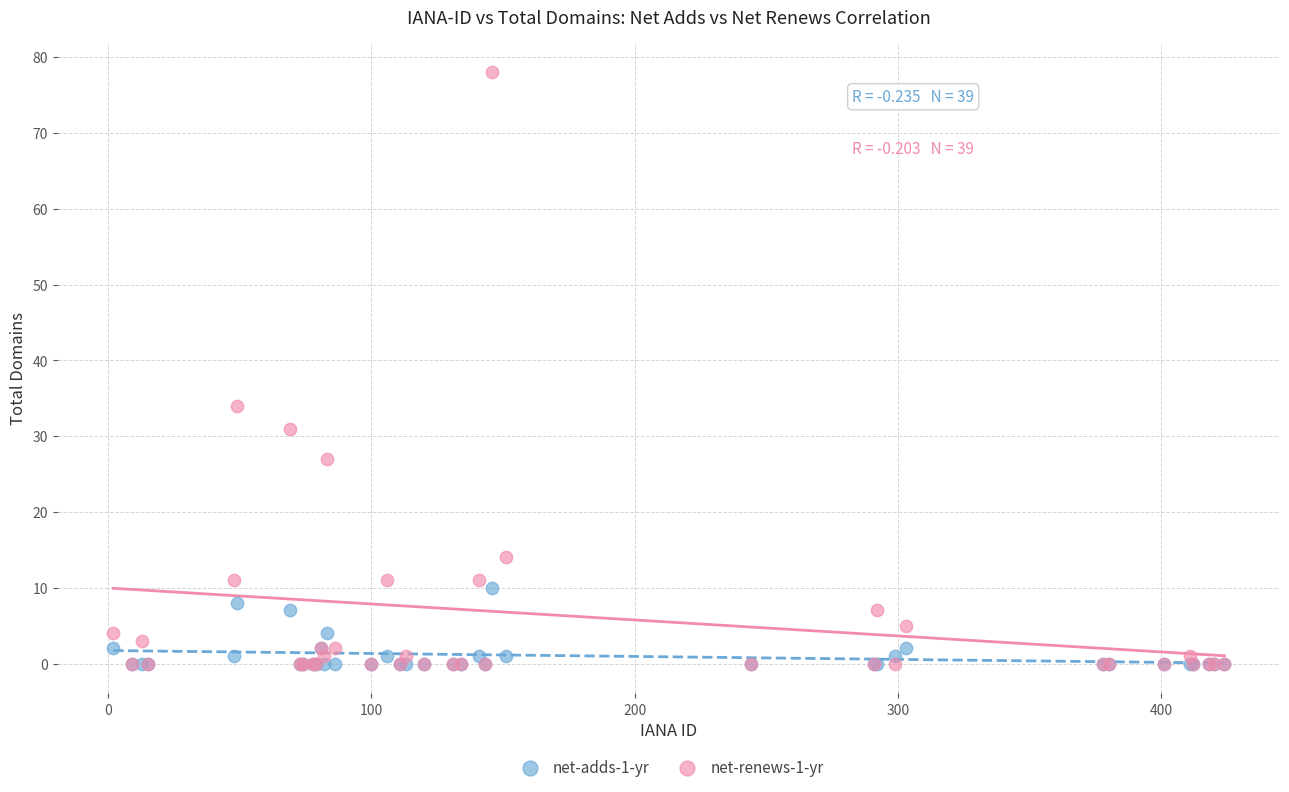

Across all series, what Y value is closest to 39?

34